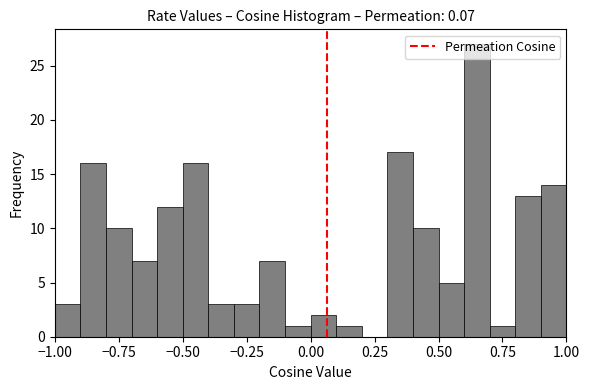

Around what value on the x-axis is the tallest bar? Give the approximate position of its centre, as read against the axis.

0.65